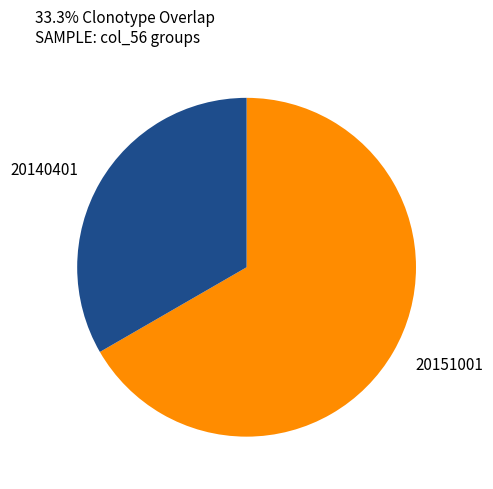

Approximately how many times larger is the value at 20151001 compared to 20140401?

2.0